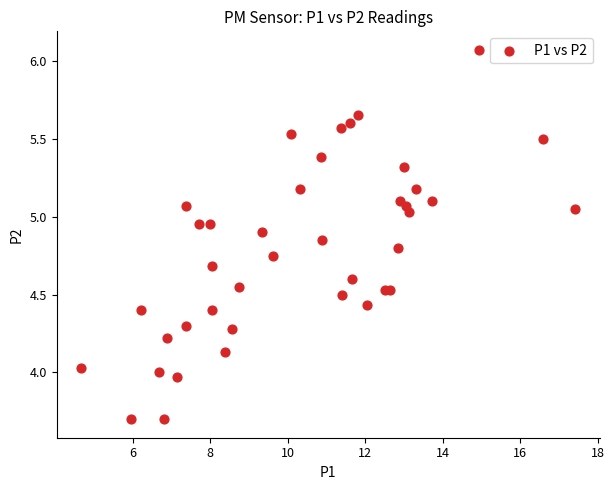

What is the range of Y values (max minus min)?

2.4